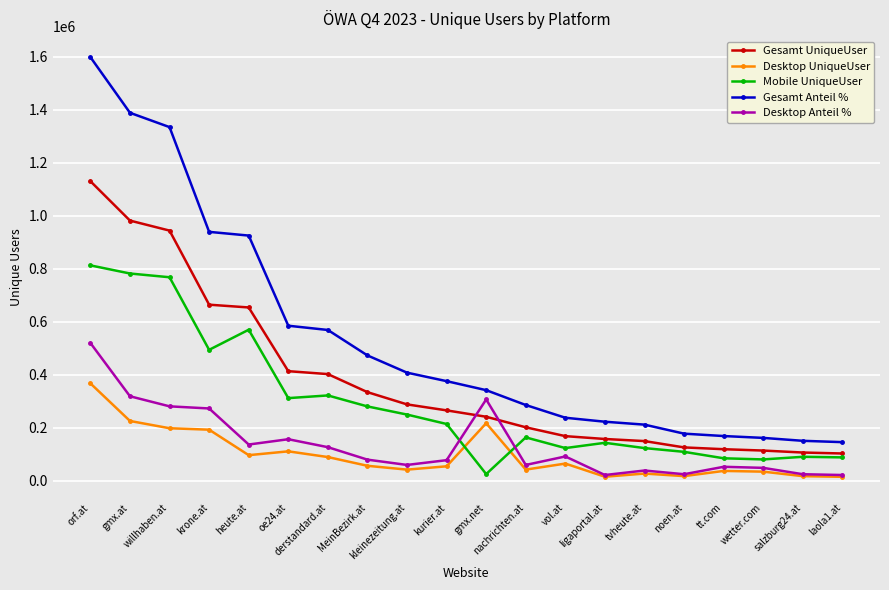

The value of Mobile UniqueUser at vol.at is 123603.0. True or false?

True